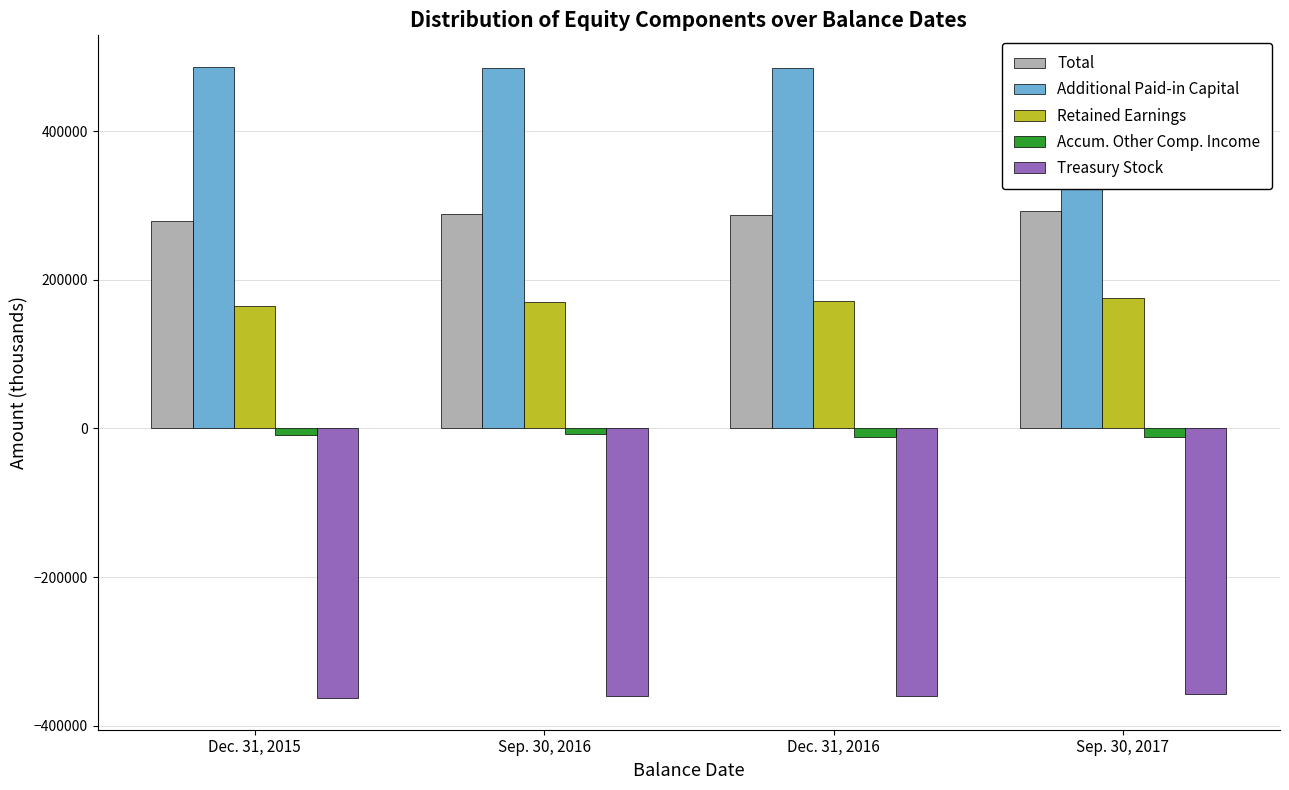

What is the sum of the Treasury Stock values at Dec. 31, 2016 and Sep. 30, 2016?

-719410